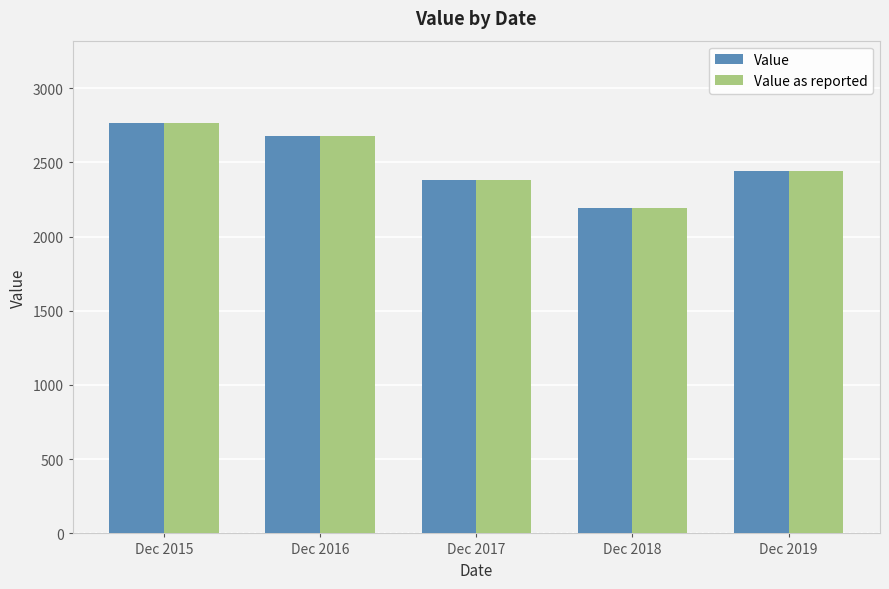

Reading left to right, transcribe all the data shown in this chart.

Value: Dec 2015=2766.0	Dec 2016=2678.4	Dec 2017=2382.7	Dec 2018=2191.2	Dec 2019=2443.9
Value as reported: Dec 2015=2766.0	Dec 2016=2678.4	Dec 2017=2382.7	Dec 2018=2191.2	Dec 2019=2443.9